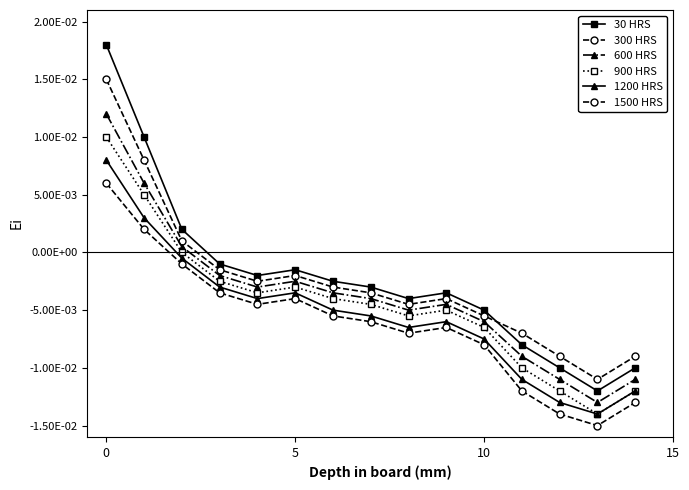

Where is the first local minimum for 600 HRS?

4